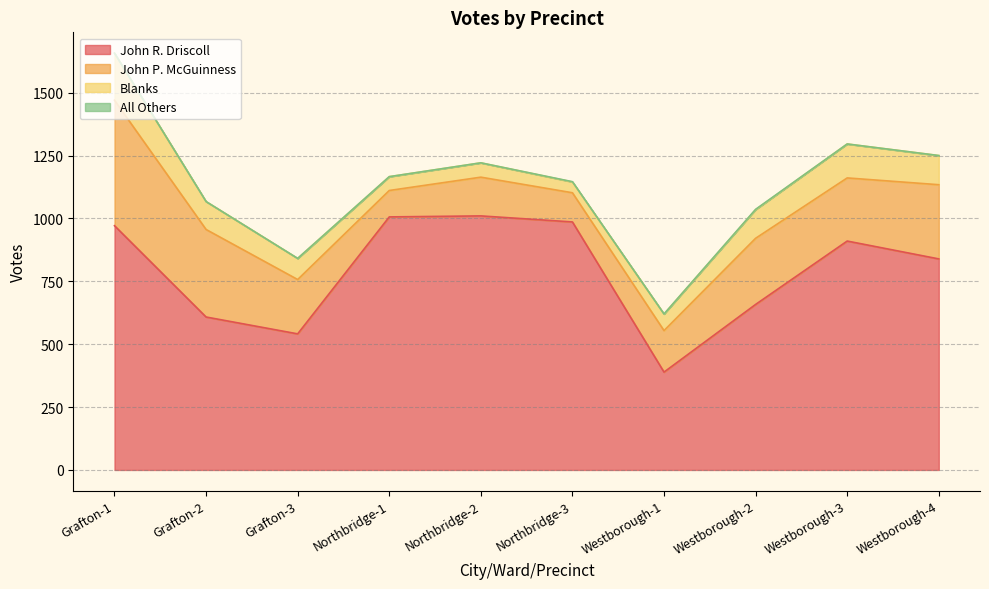

True or false: All Others and John P. McGuinness cross at least once.

False